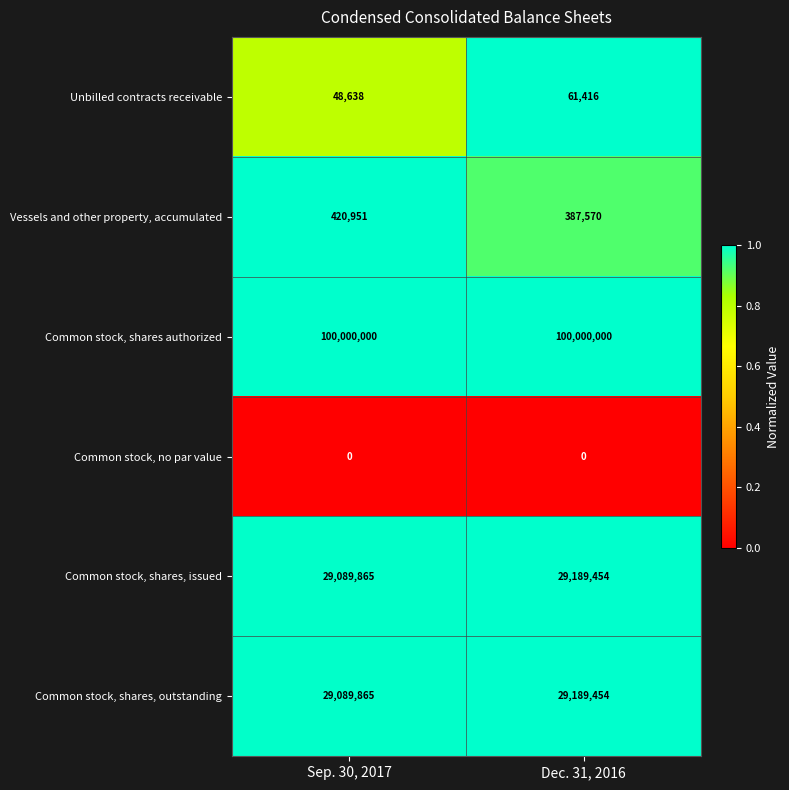

What is the approximate value of Unbilled contracts receivable at Dec. 31, 2016?

61416